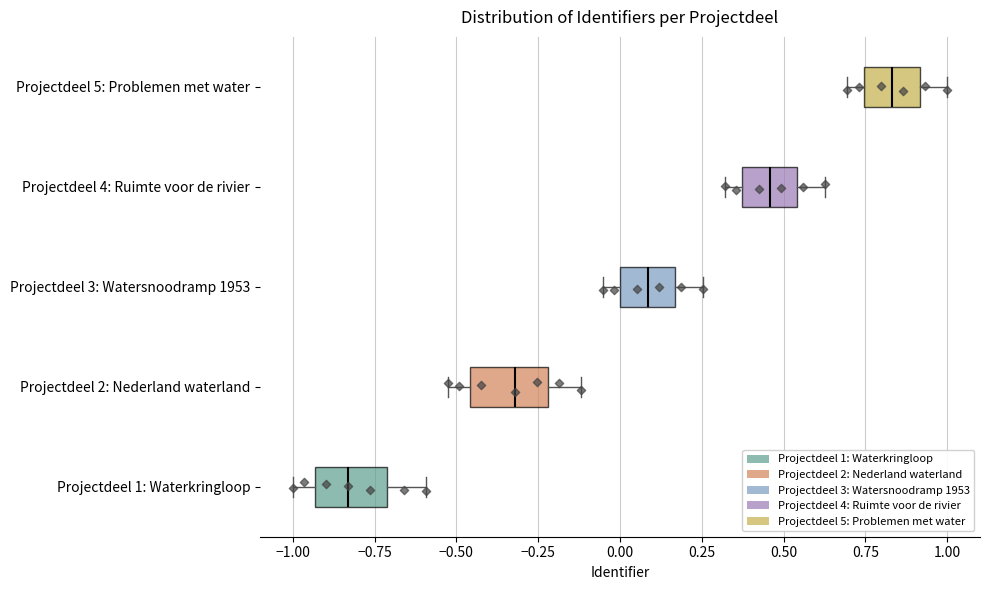

Reading bottom to top, read every box against the x-axis: the position of its median line, the range the box covers, and the ends of its whiskers. The values are not printed on the chart, so give them approximately, as read against the axis.

Projectdeel 1: Waterkringloop: median -0.85, box -0.95 to -0.70, whiskers -1.00 to -0.60
Projectdeel 2: Nederland waterland: median -0.30, box -0.45 to -0.20, whiskers -0.55 to -0.10
Projectdeel 3: Watersnoodramp 1953: median 0.10, box 0.00 to 0.15, whiskers -0.05 to 0.25
Projectdeel 4: Ruimte voor de rivier: median 0.45, box 0.35 to 0.55, whiskers 0.30 to 0.65
Projectdeel 5: Problemen met water: median 0.85, box 0.75 to 0.90, whiskers 0.70 to 1.00